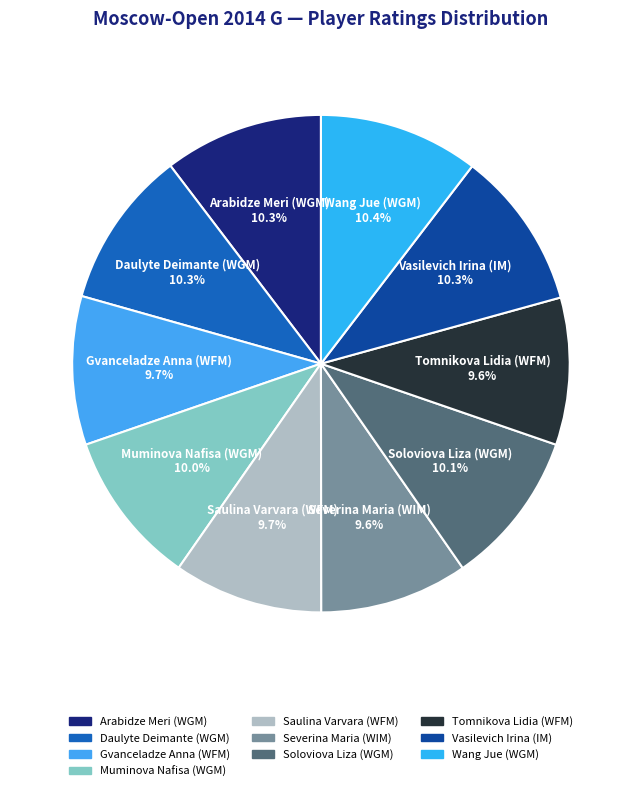

The Muminova Nafisa (WGM) slice represents 2% of the pie. True or false?

False